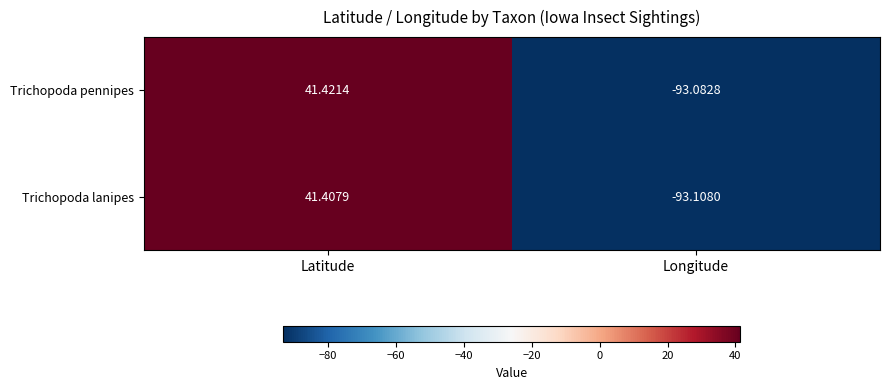

At which category does the chart reach its peak across all series?

Latitude